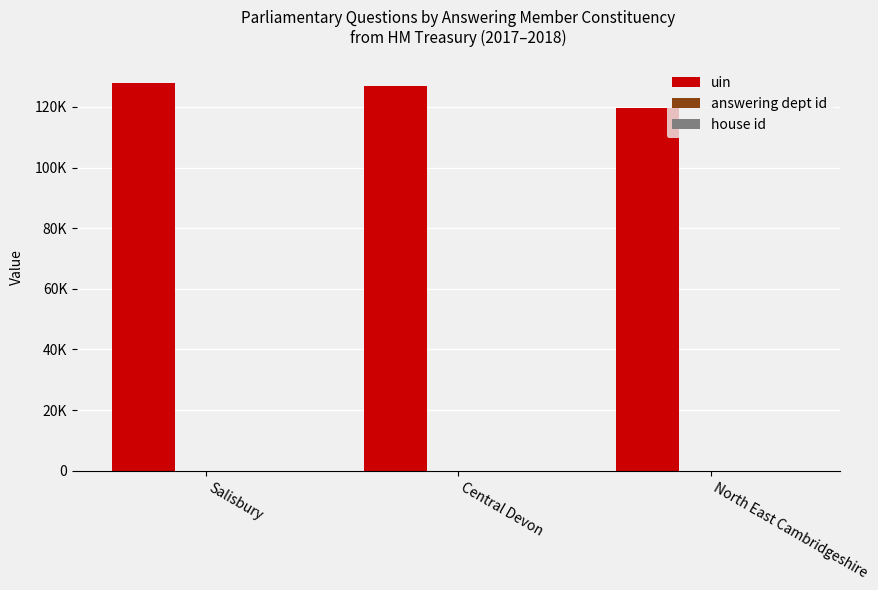

Does the chart contain stacked bars?

No